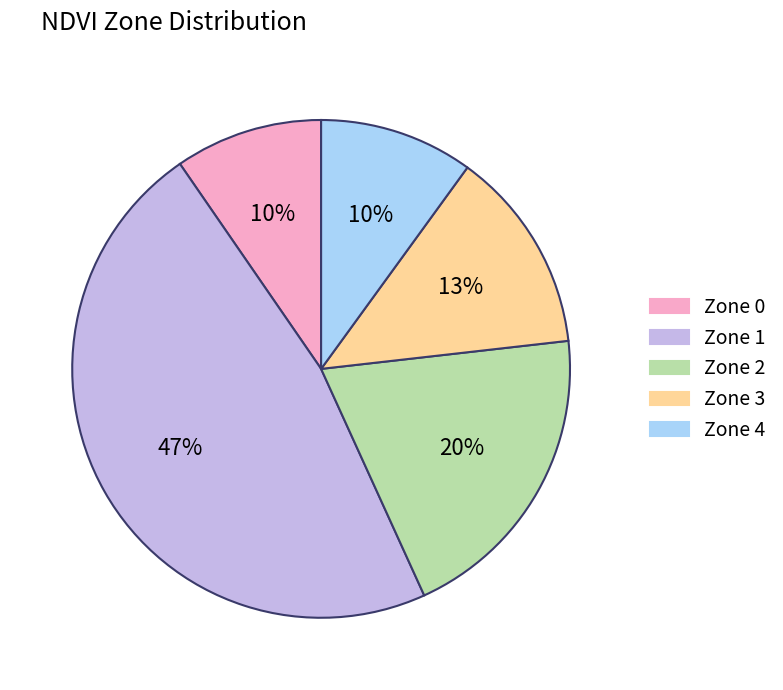

What is the largest slice in the pie chart?

Zone 1